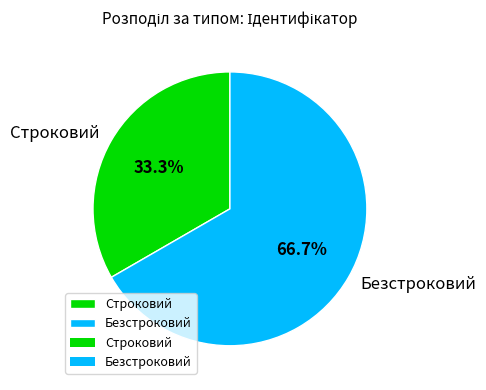

Combined, what portion of the pie is Безстроковий and Строковий?

100.0%